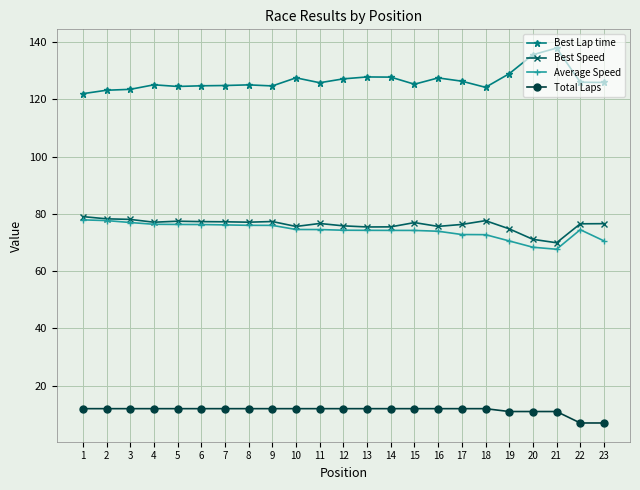

Which series has the largest total across all categories?

Best Lap time